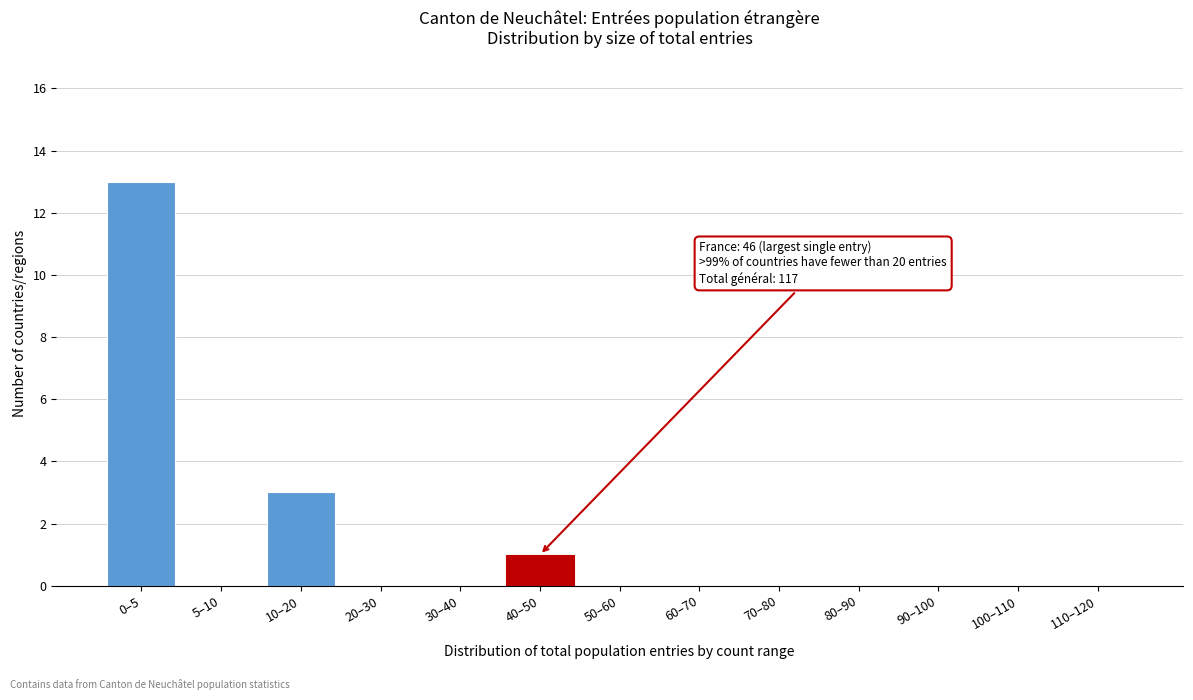

Reading left to right, what are all the values shown in this chart?

0–5=13	5–10=0	10–20=3	20–30=0	30–40=0	40–50=1	50–60=0	60–70=0	70–80=0	80–90=0	90–100=0	100–110=0	110–120=0